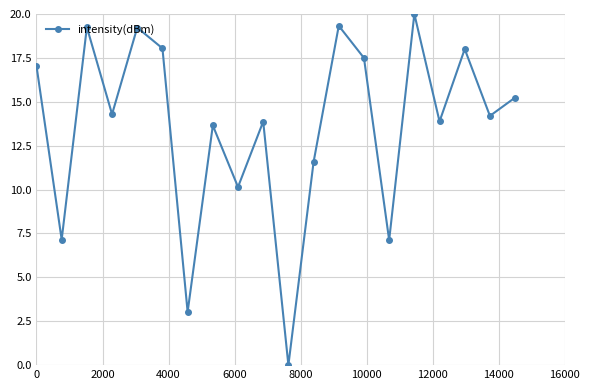

True or false: the data has more than 2 interior local peaks.

True